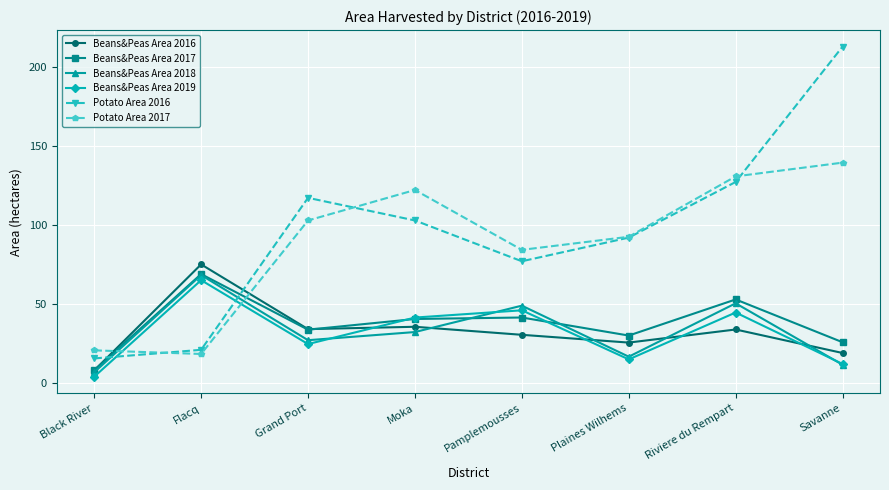

Between Flacq and Grand Port, which series saw the biggest shift?

Potato Area 2016